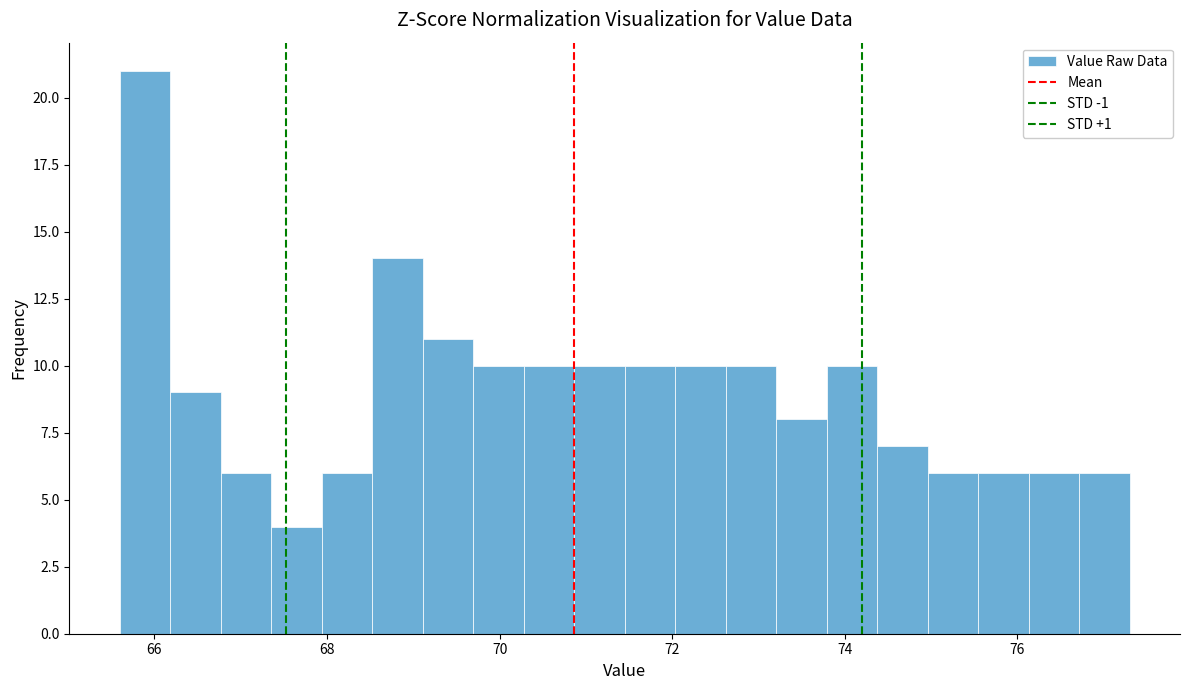

Read against the x-axis, roughly where is the centre of the tallest bar?

65.8